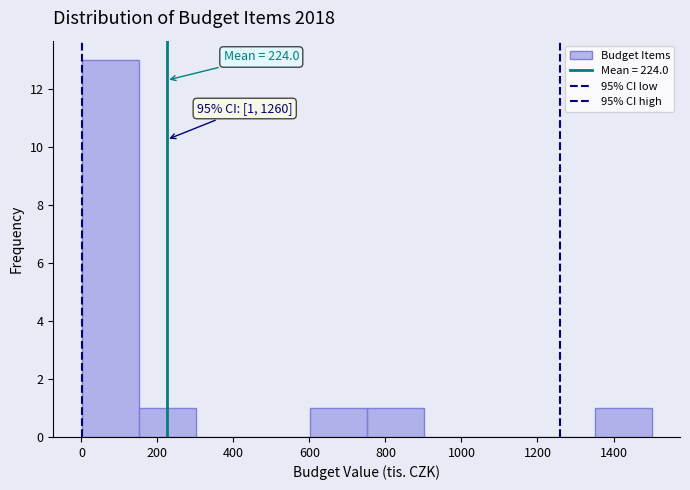

Over which range of the x-axis is the bar tallest?

0 to 160